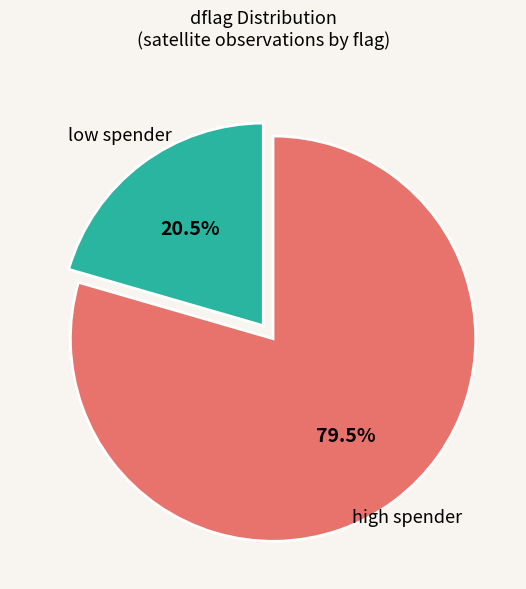

Is there any slice that represents more than half of the pie?

Yes